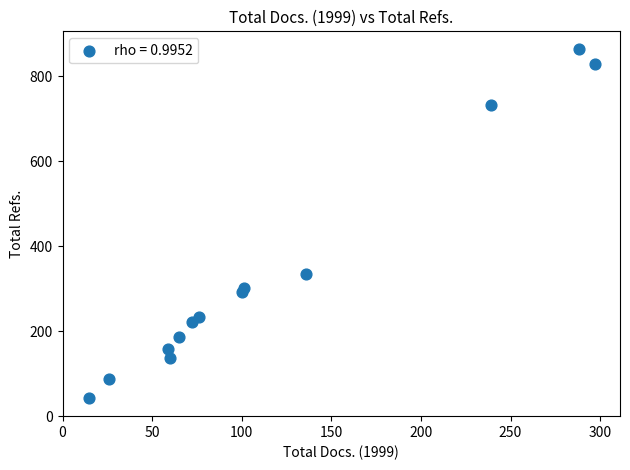

What Y value in the scatter plot is closest to 453?

334